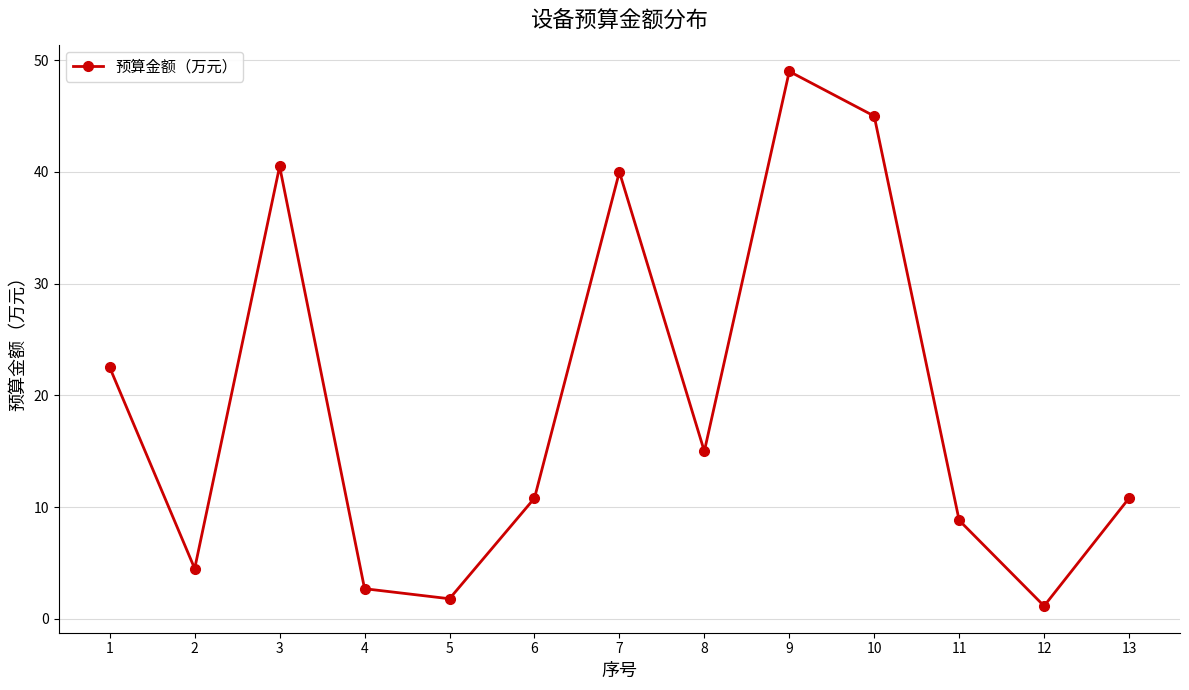

What is the difference between the maximum and minimum values?

47.8